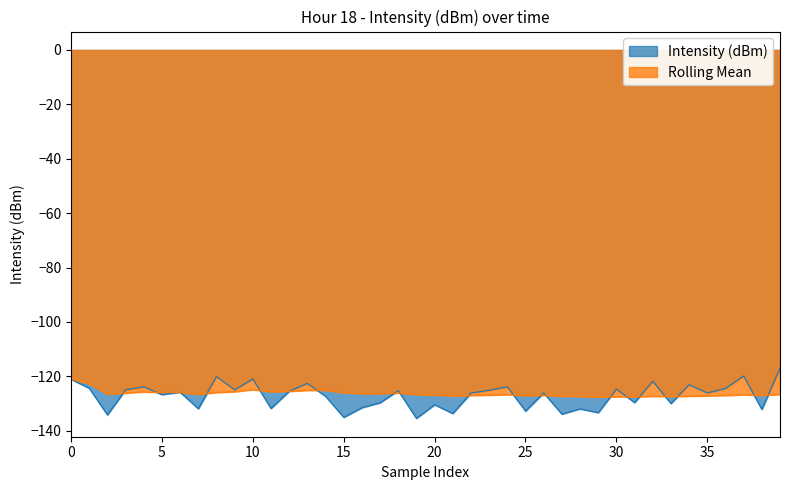

At which label is Rolling Mean closest to -124?

10